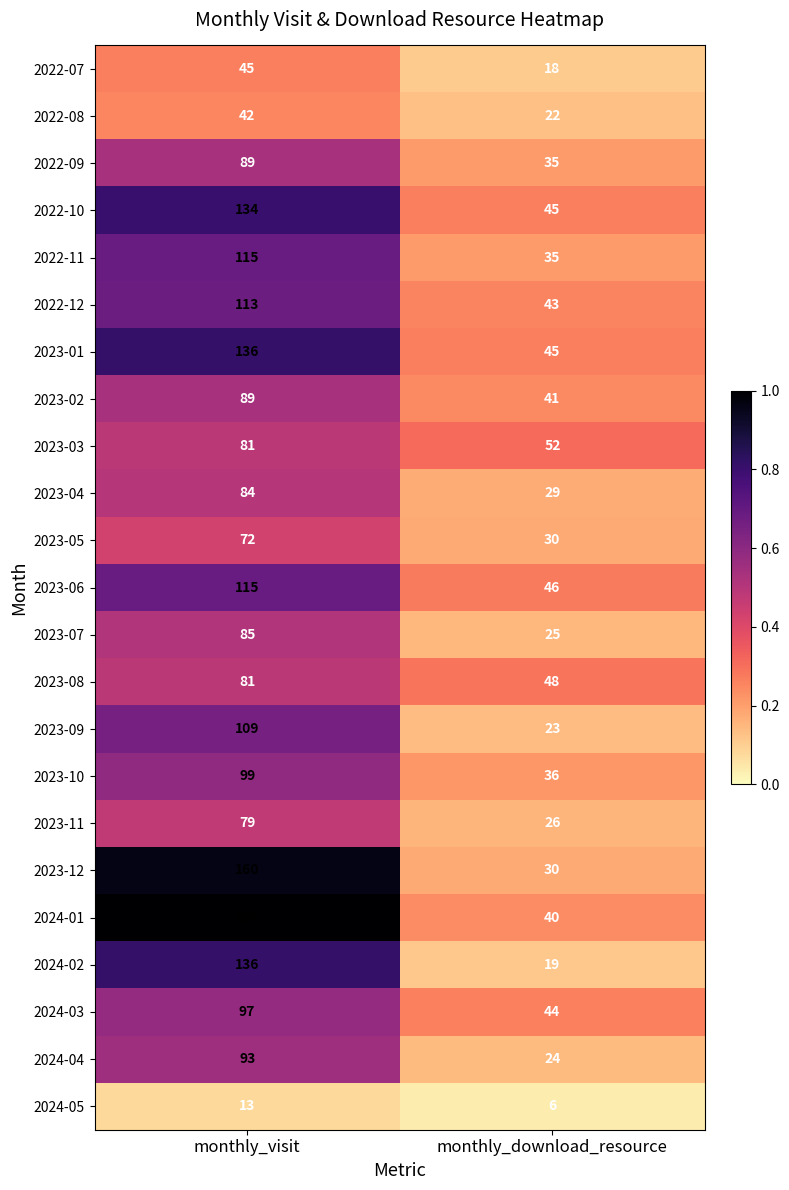

What value does the 2023-12 series have at monthly_download_resource?

30